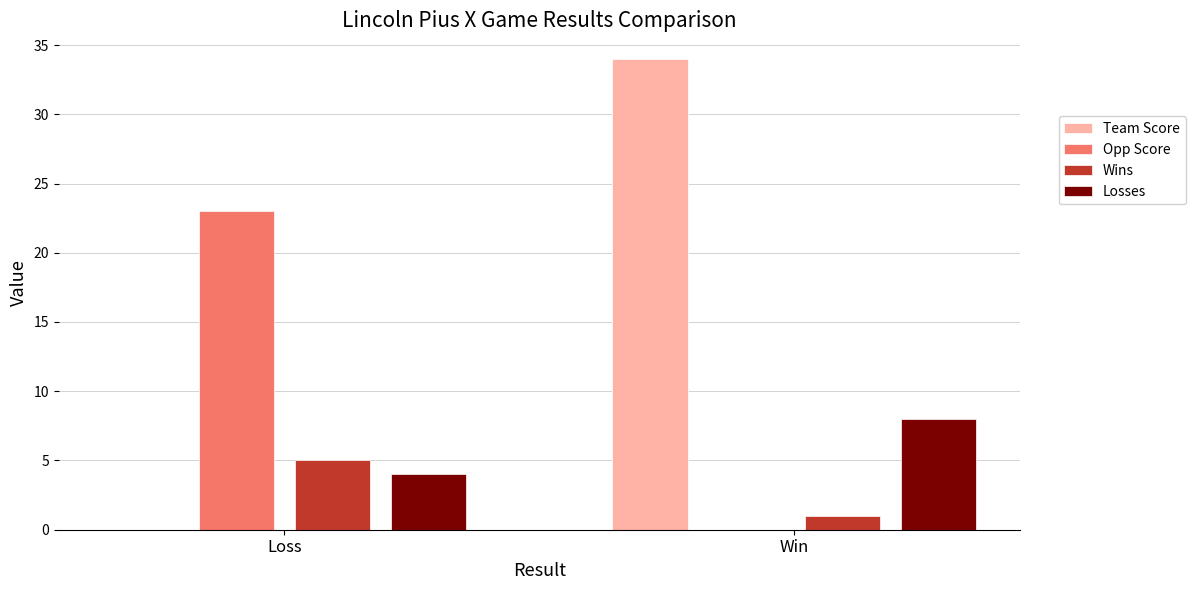

Is the value of Wins at Win greater than the value of Losses at Win?

No